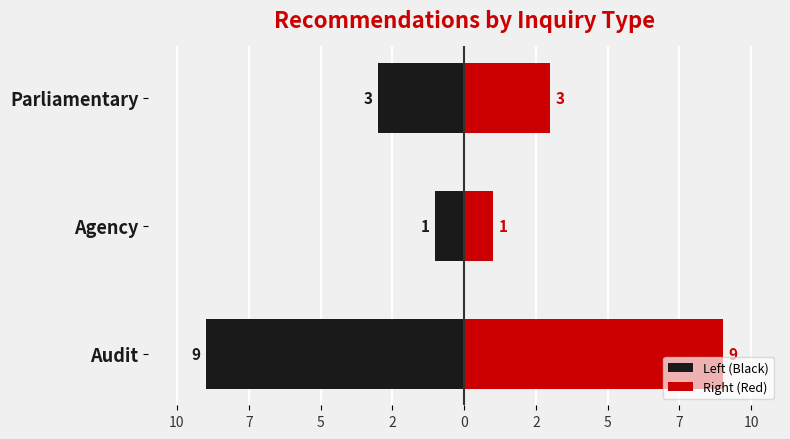

Is it true that Left (Black) equals -15 at Audit?

False